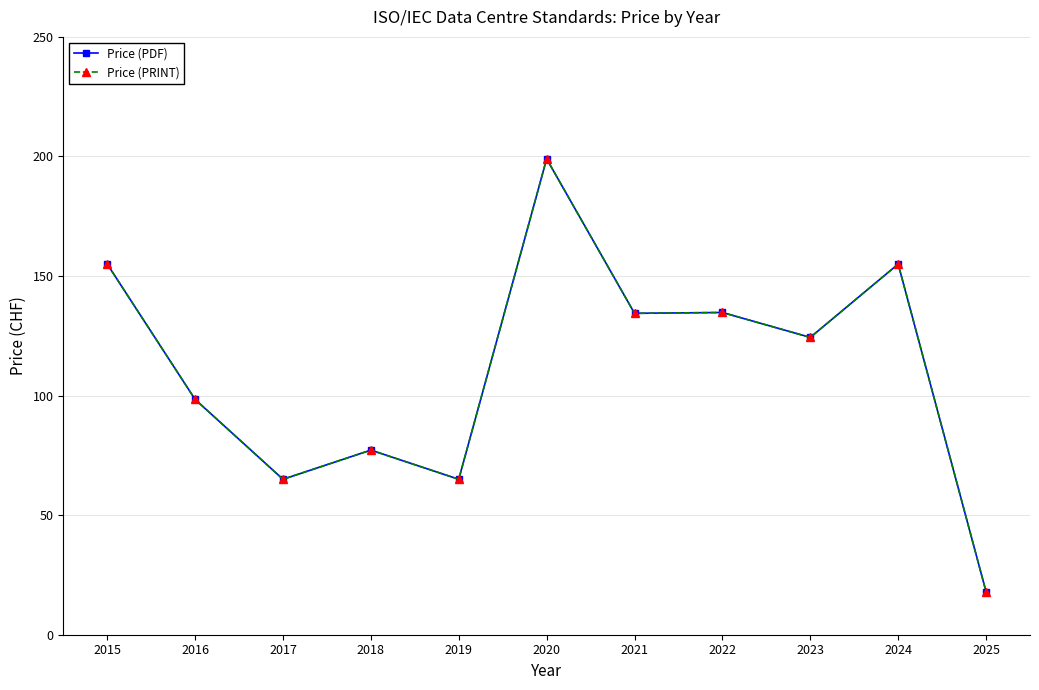

Does the chart have visible grid lines?

Yes